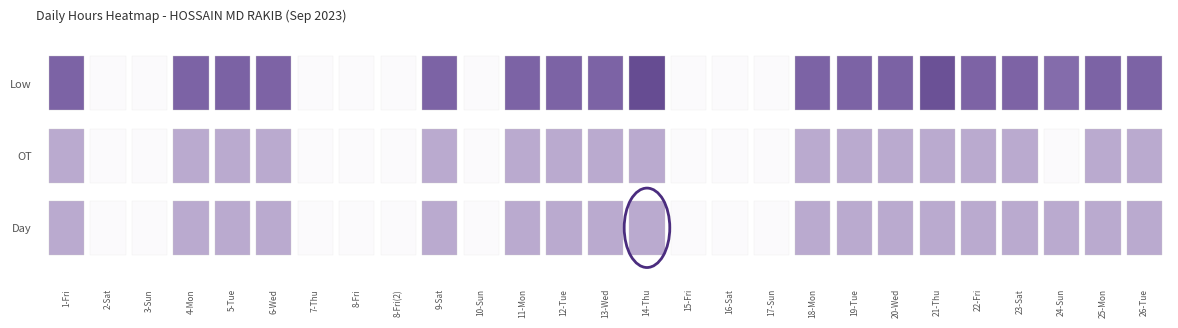

Is it true that 3 equals 0.0 at 2-Sat?

True